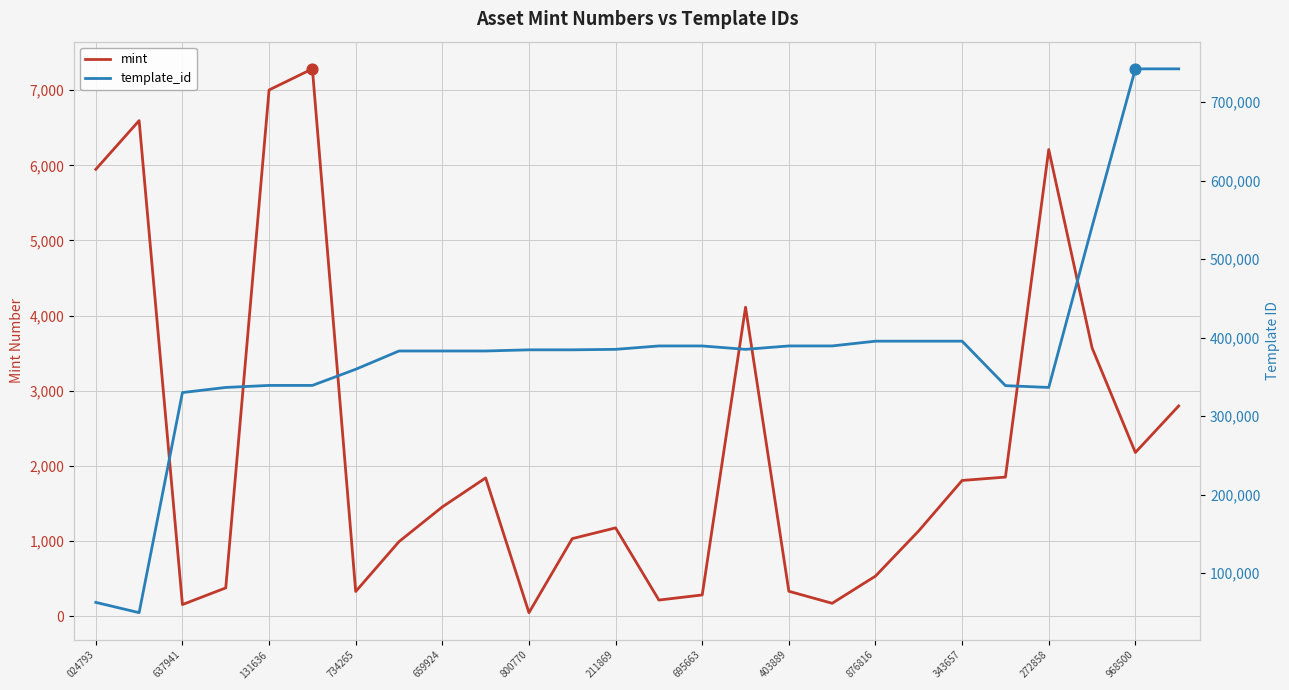

Which series has the largest Y range (max minus min)?

template_id